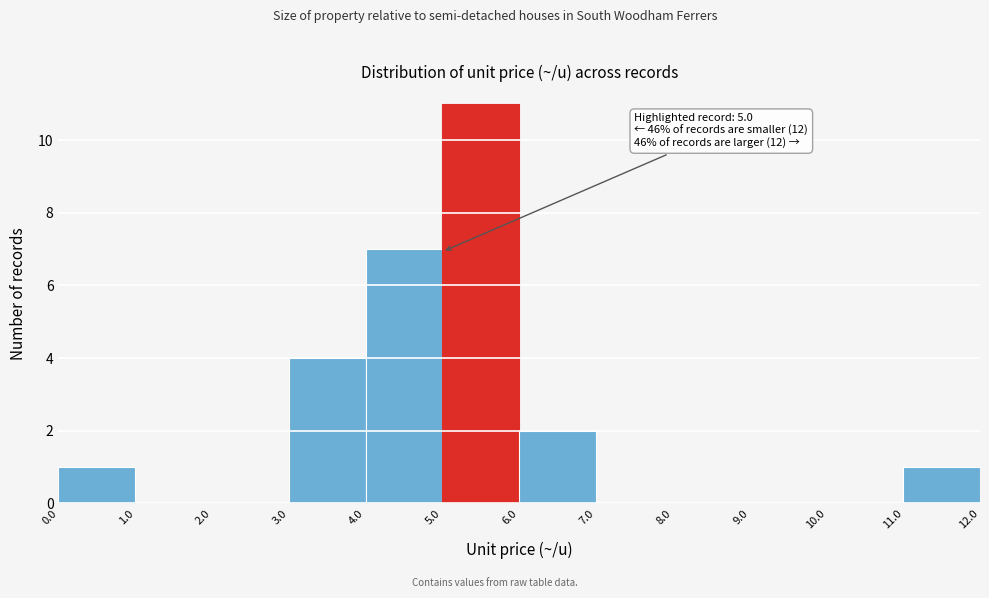

Over which range of the x-axis is the bar tallest?

5.0 to 6.0